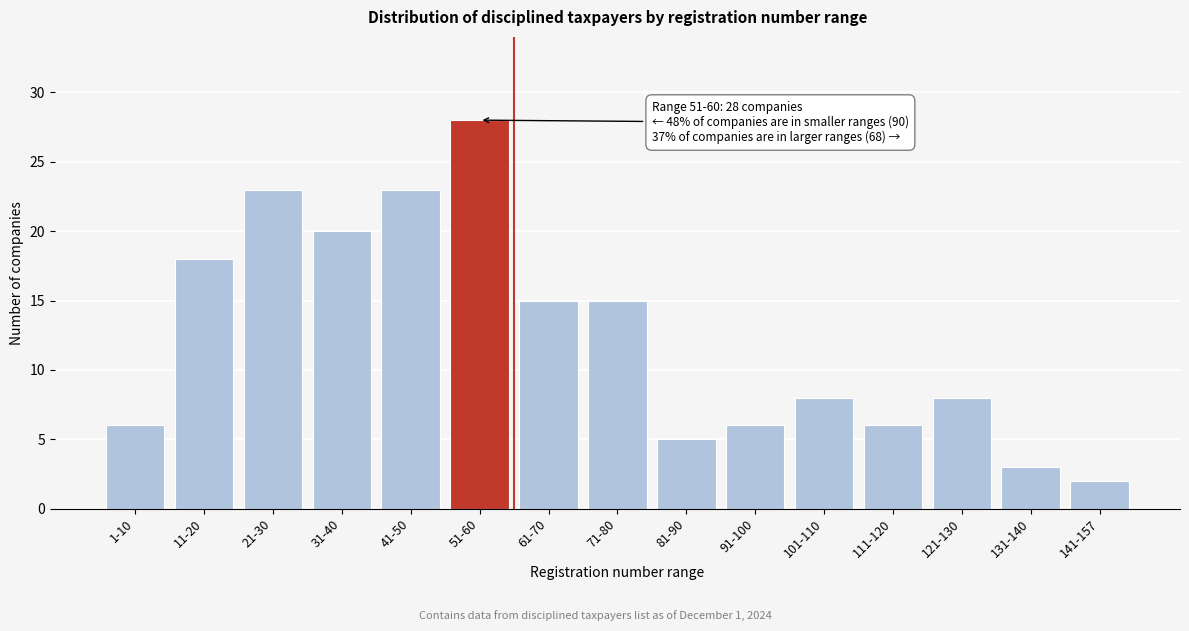

Reading right to left, transcribe all the data shown in this chart.

2	3	8	6	8	6	5	15	15	28	23	20	23	18	6